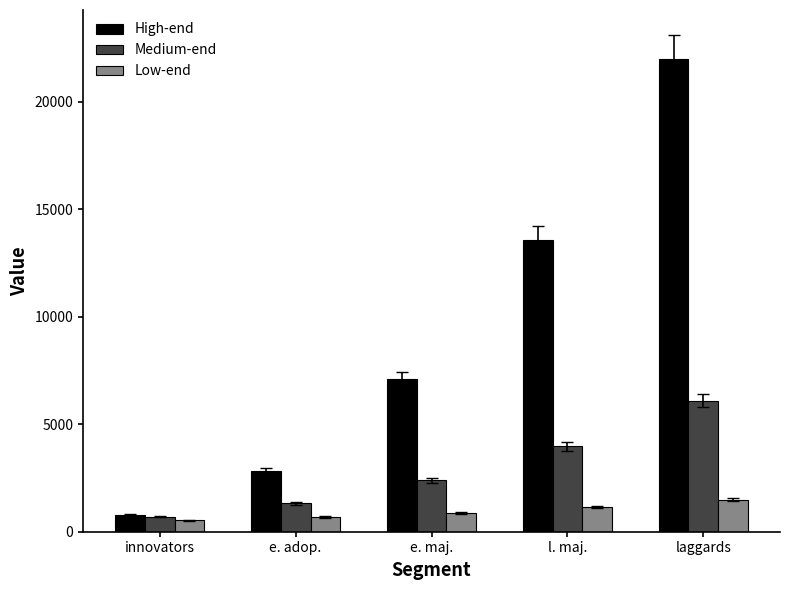

How many values in the High-end series exceed 7098?

3